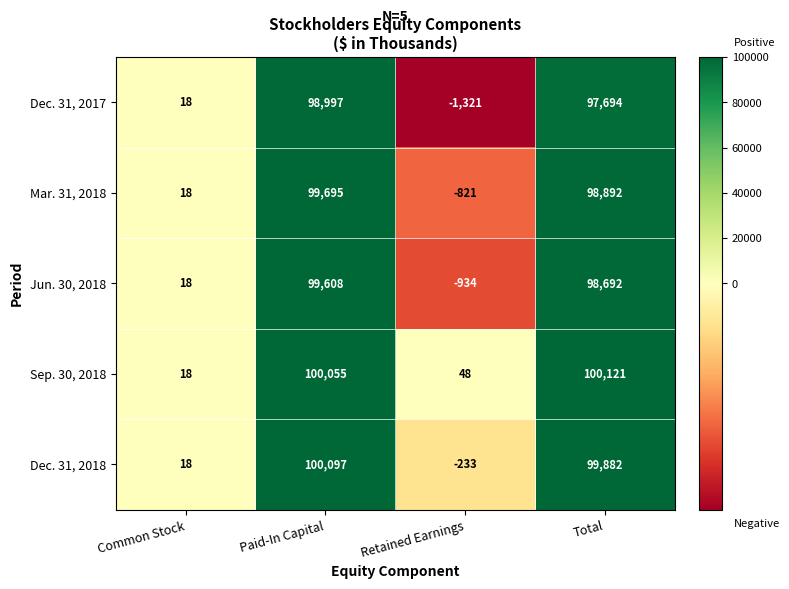

How many series are shown in this chart?

5